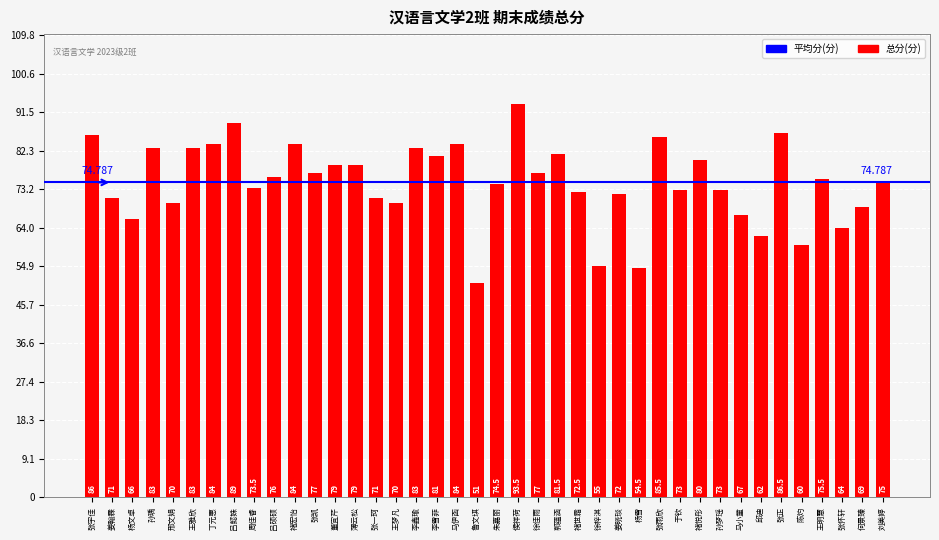

How many series are shown in this chart?

1